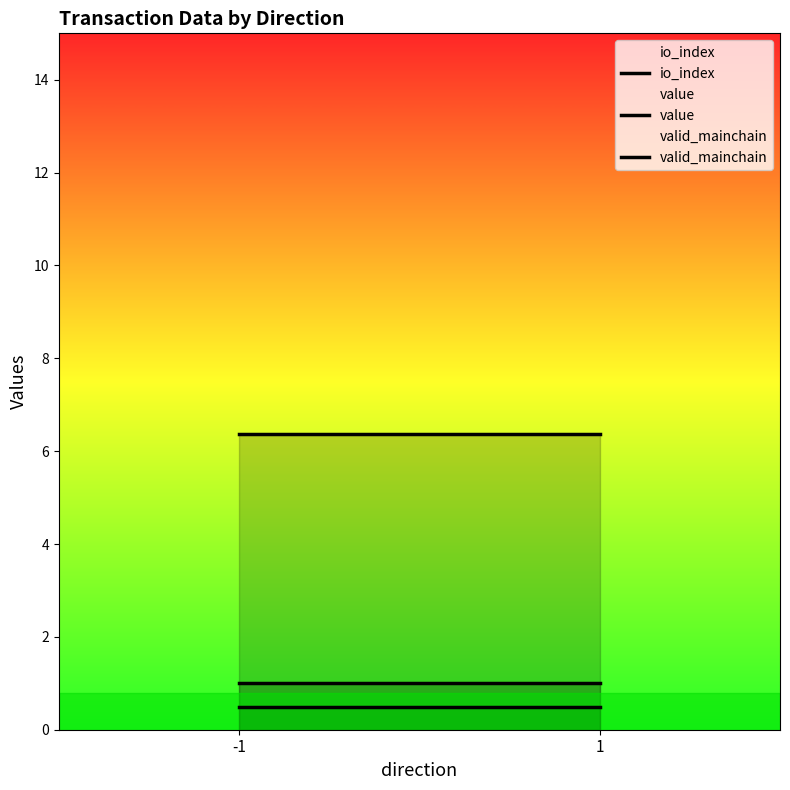

What is the value of the value point at the 1st from the left?

6.4